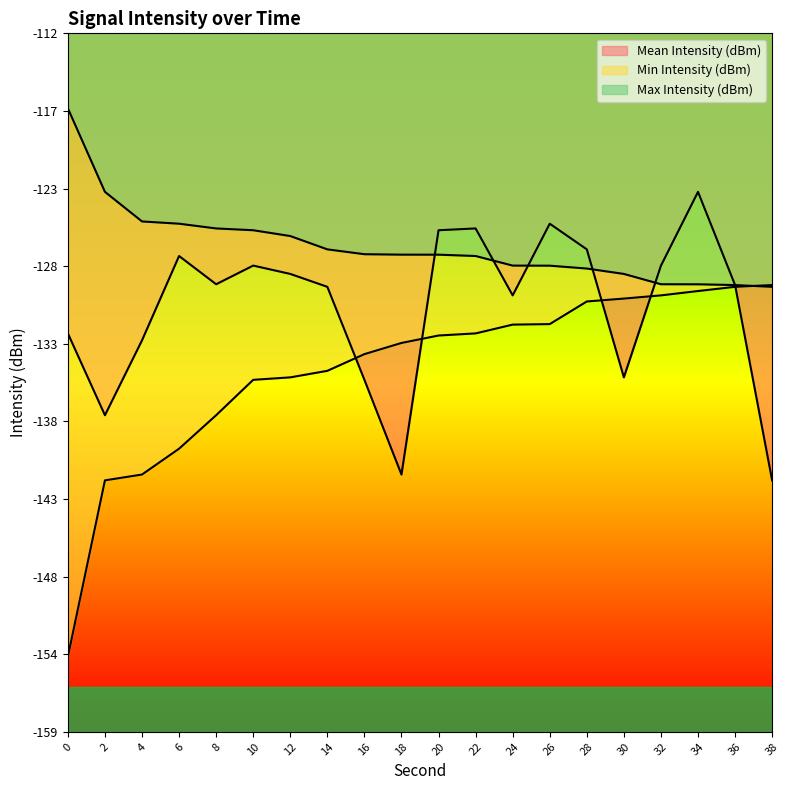

What are all the series names shown in the legend?

Mean Intensity (dBm), Min Intensity (dBm), Max Intensity (dBm)